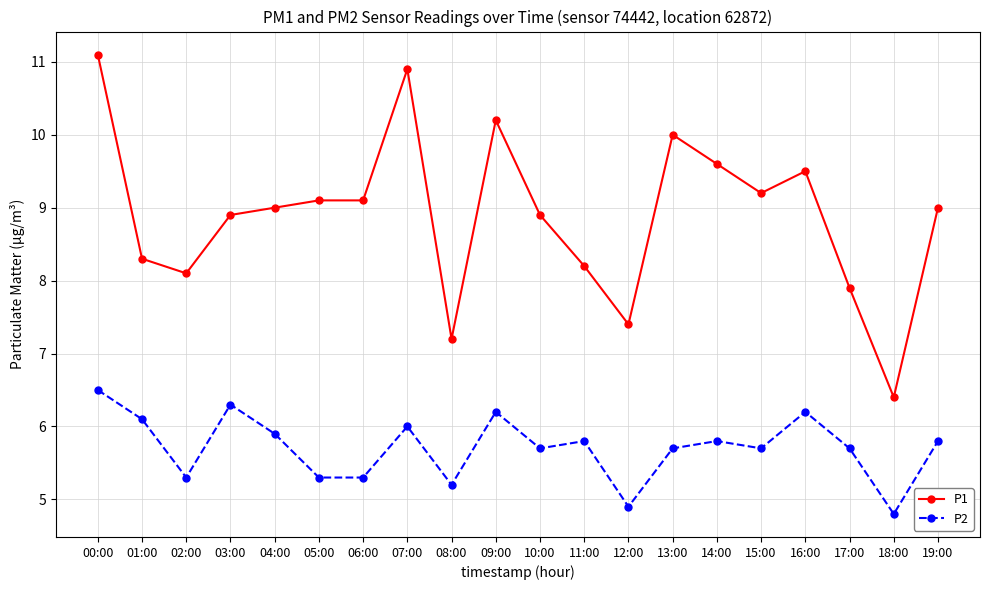

Where is the first local maximum for P2?

03:00